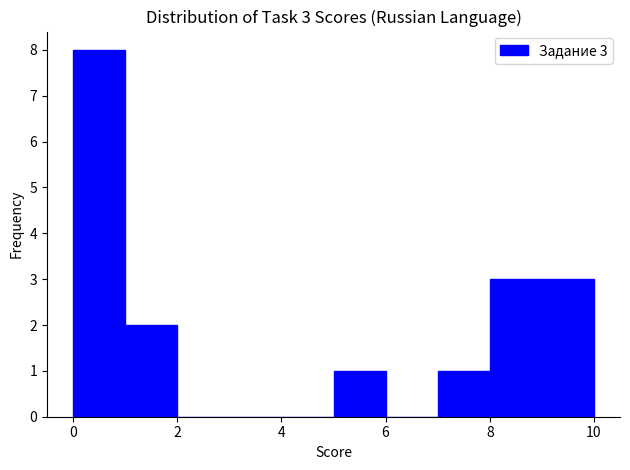

Which range on the x-axis has the tallest bar?

0 to 1